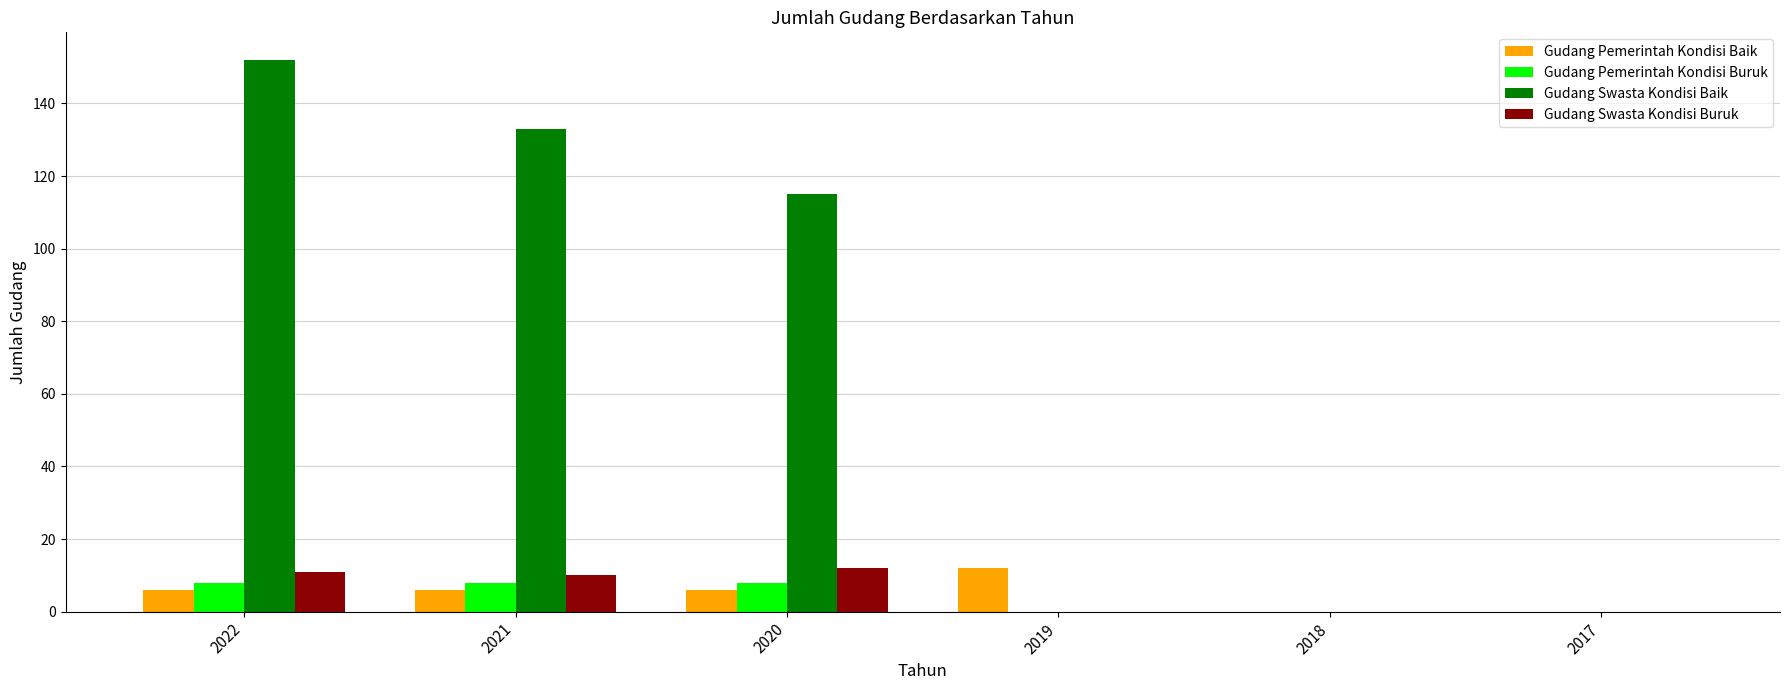

Is the value of Gudang Pemerintah Kondisi Baik at 2019 greater than the value of Gudang Swasta Kondisi Baik at 2022?

No